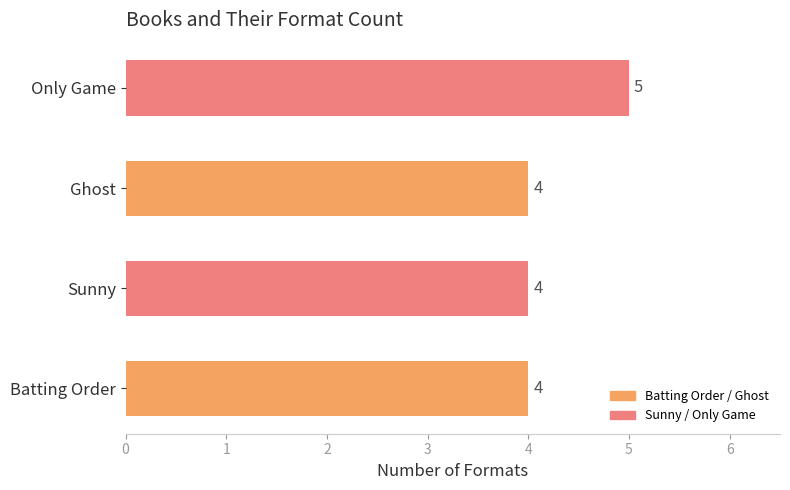

What is the average value?

4